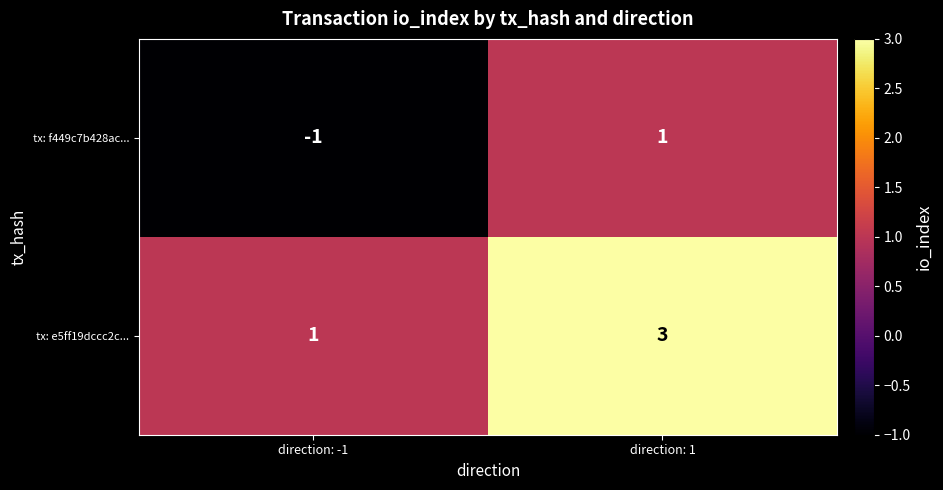

Is it true that tx: f449c7b428ac... equals 0 at direction: -1?

False